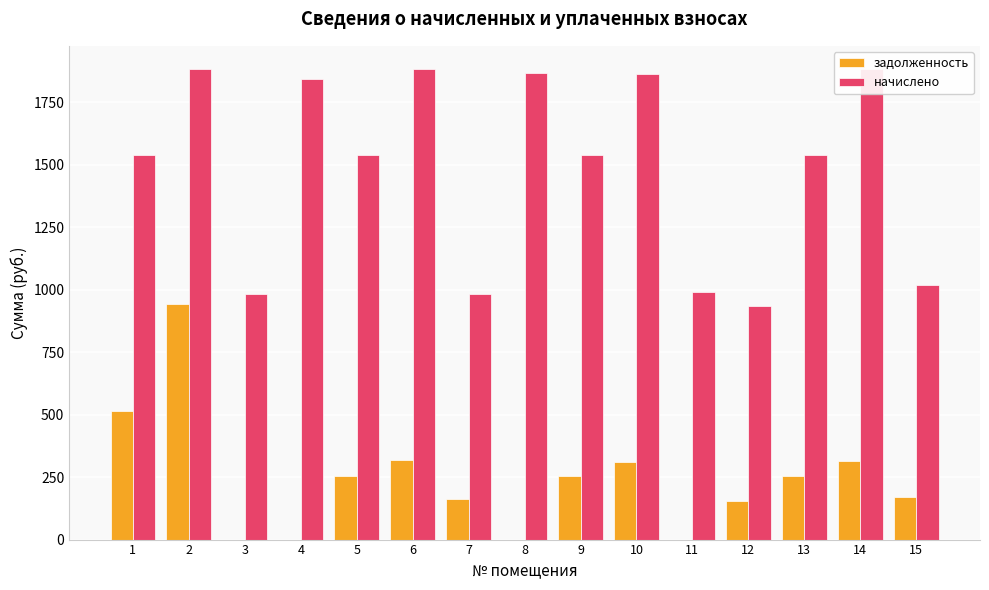

Rank the series at 15 from highest to lowest value.

начислено, задолженность